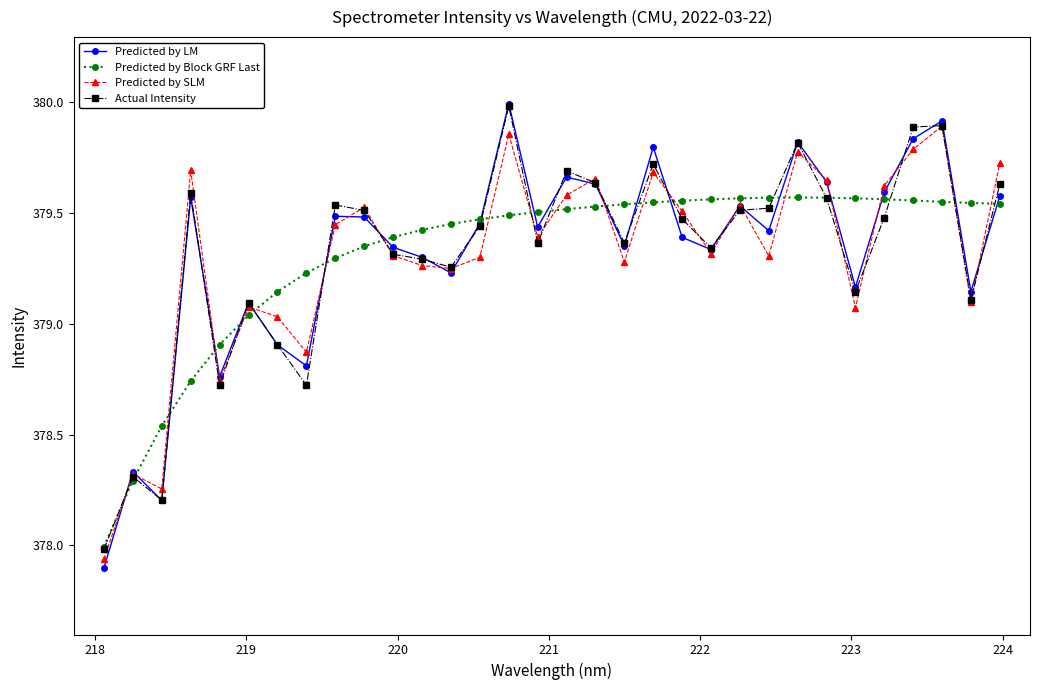

Which series has the widest spread of values?

Predicted by LM